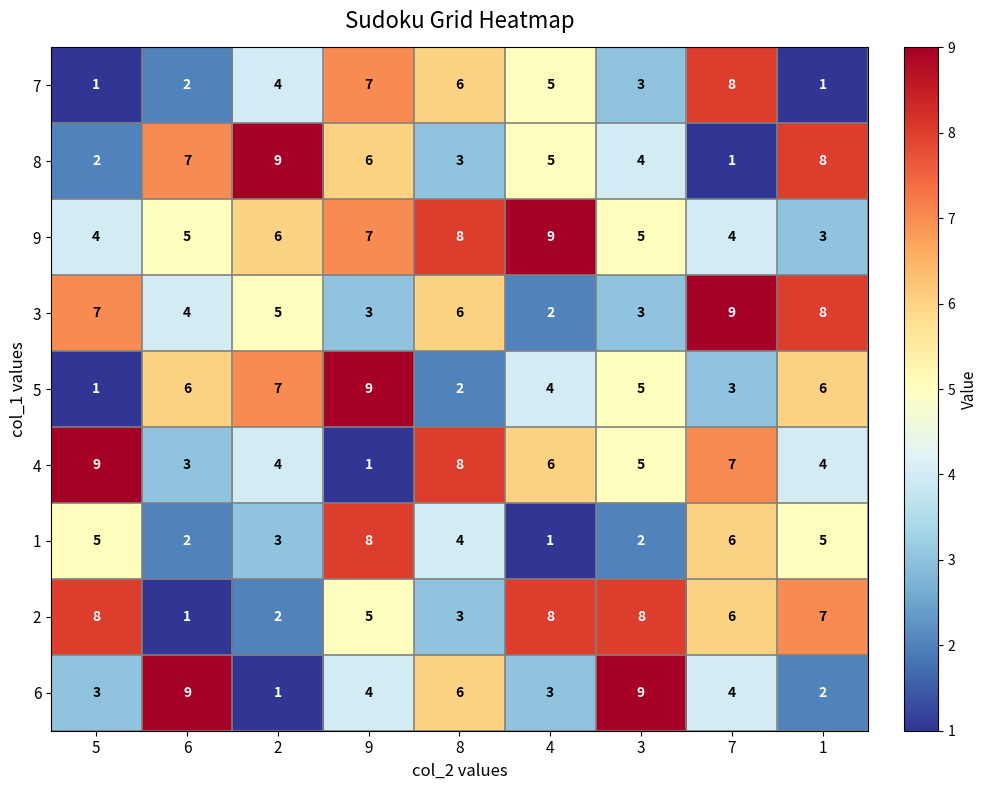

What is the total value across all series at 7?

48